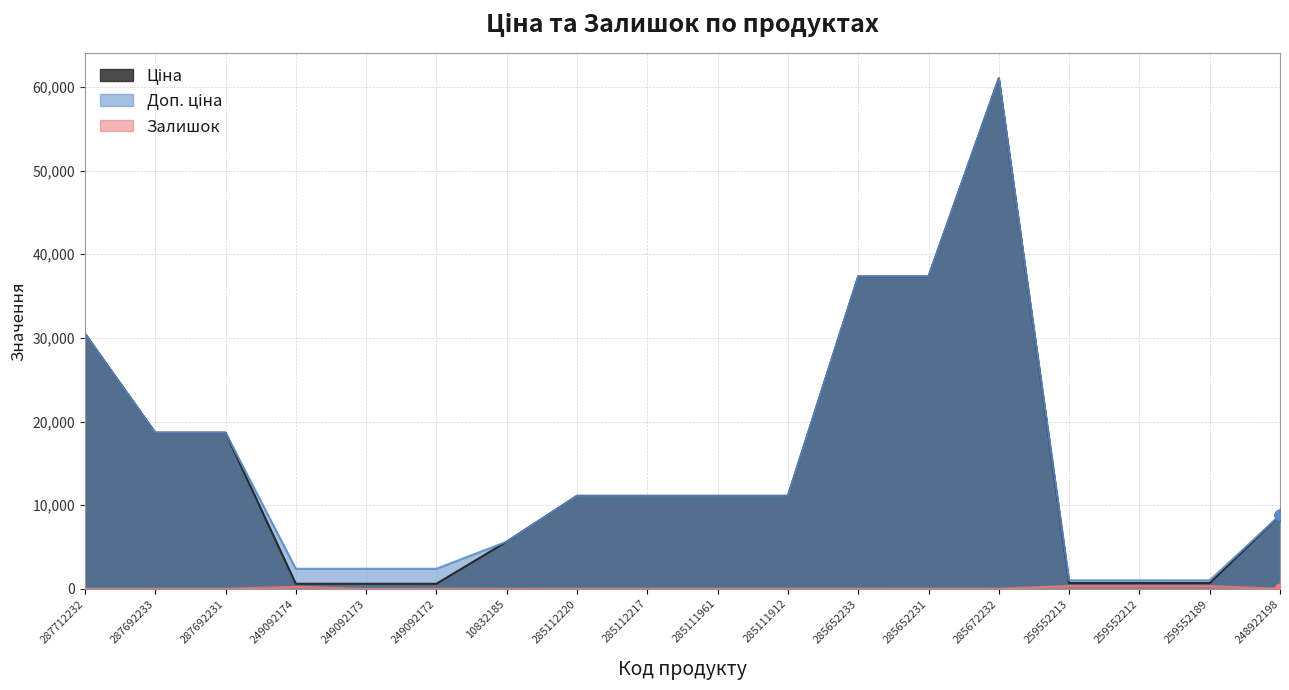

Which series reaches the minimum Y coordinate?

Залишок